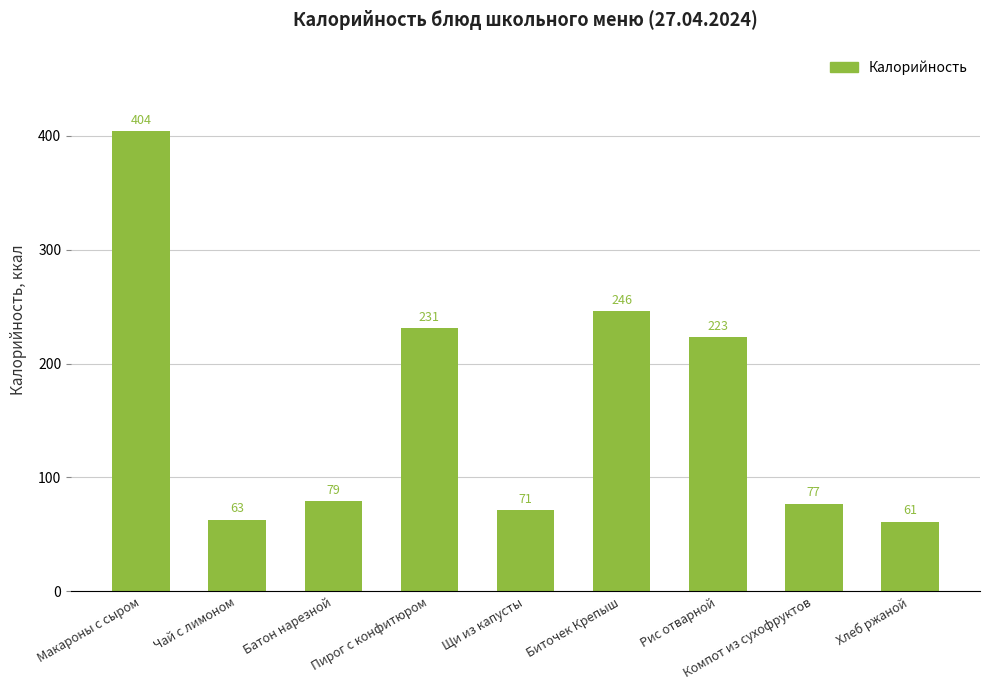

What is the label of the 7th bar from the left?

Рис отварной